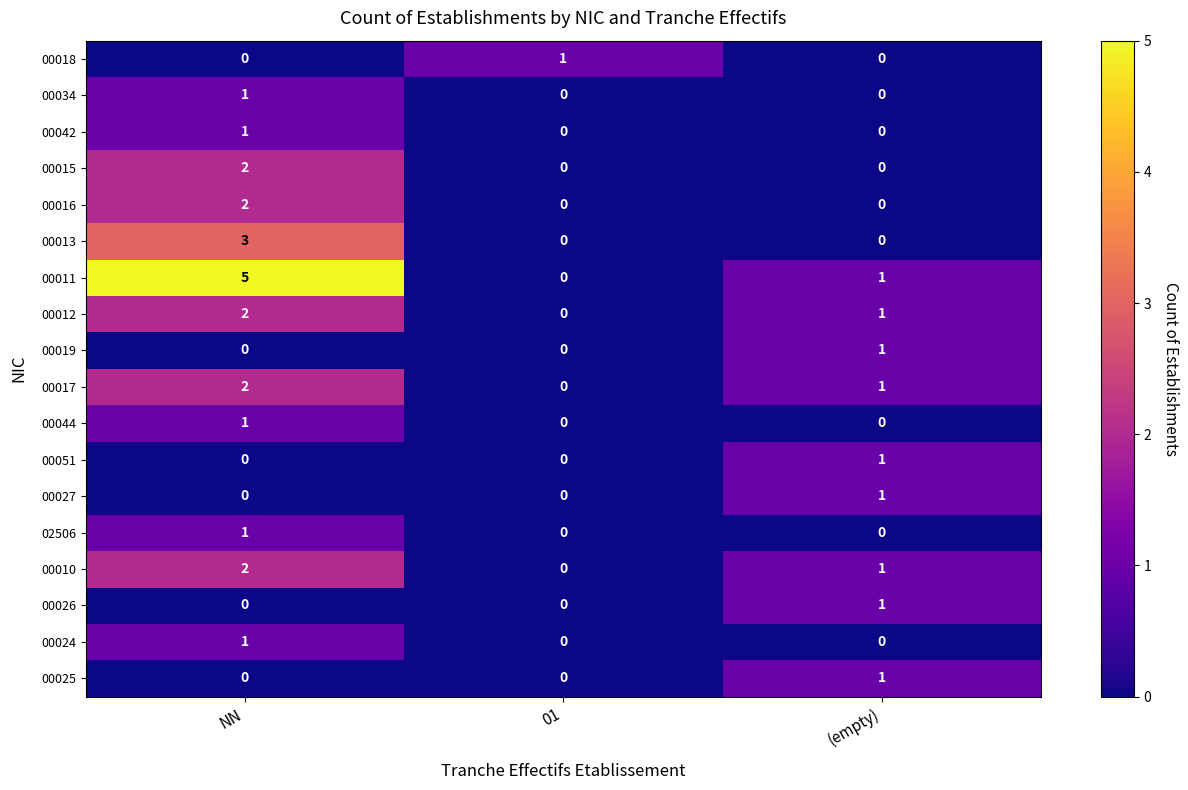

Which series has the widest spread of values?

00011